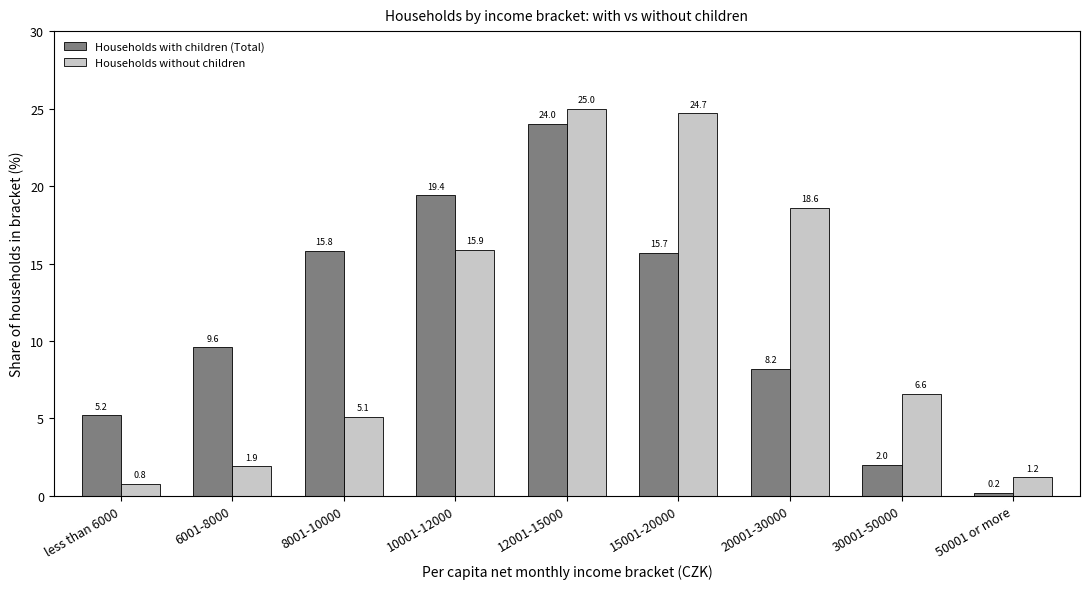

At which label is Households without children closest to 12?

10001-12000